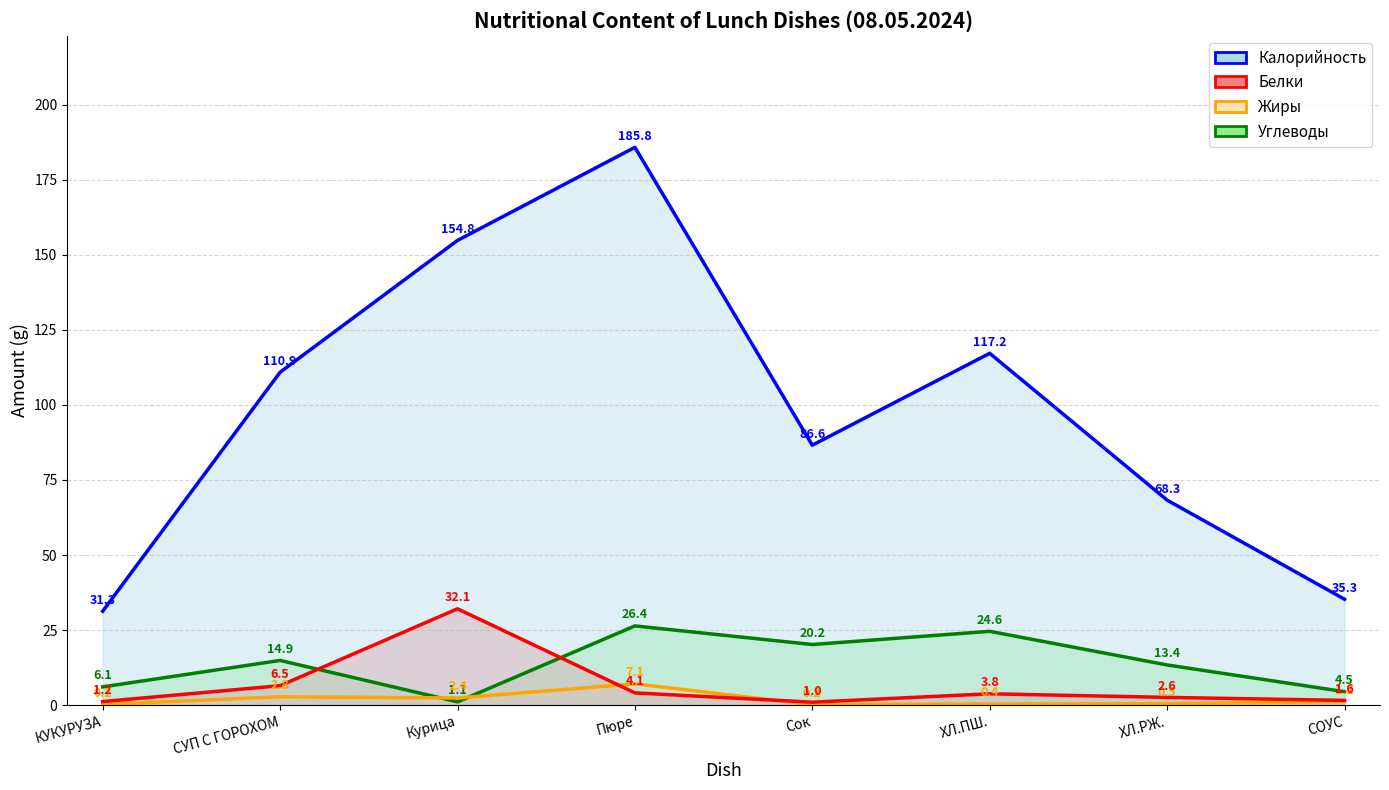

True or false: Калорийность and Белки cross at least once.

False